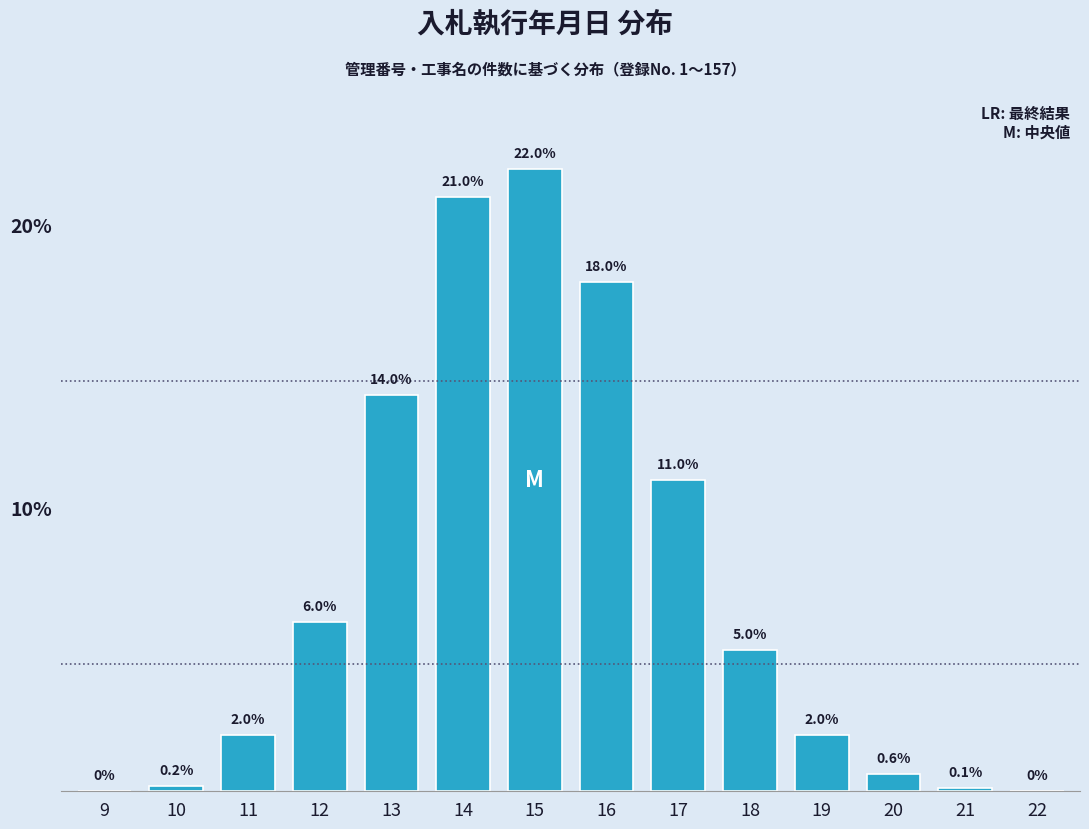

Reading left to right, what are all the values shown in this chart?

9=0.0	10=0.2	11=2.0	12=6.0	13=14.0	14=21.0	15=22.0	16=18.0	17=11.0	18=5.0	19=2.0	20=0.6	21=0.1	22=0.0